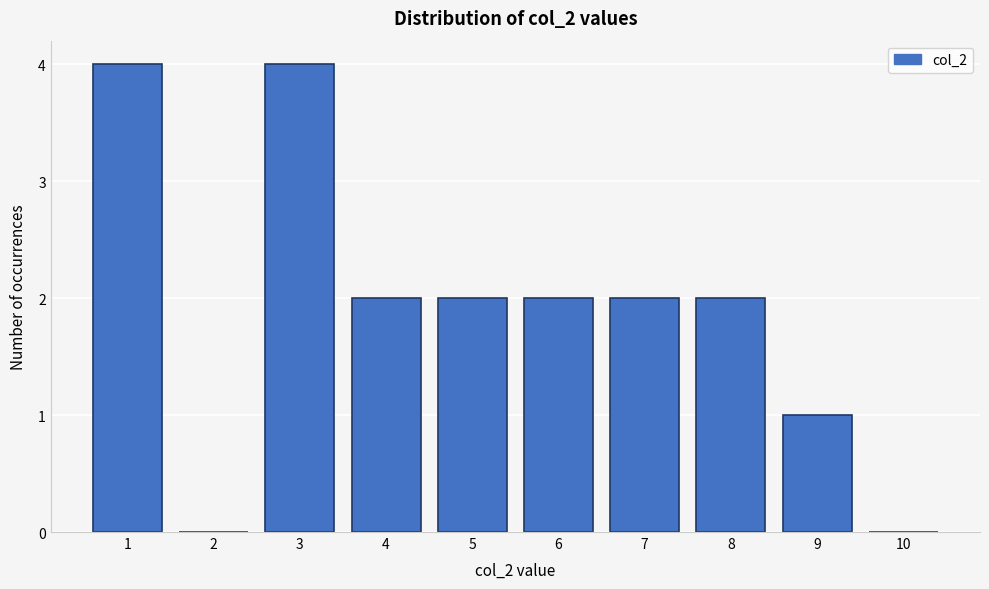

Reading left to right, what are all the values shown in this chart?

1=4	2=0	3=4	4=2	5=2	6=2	7=2	8=2	9=1	10=0